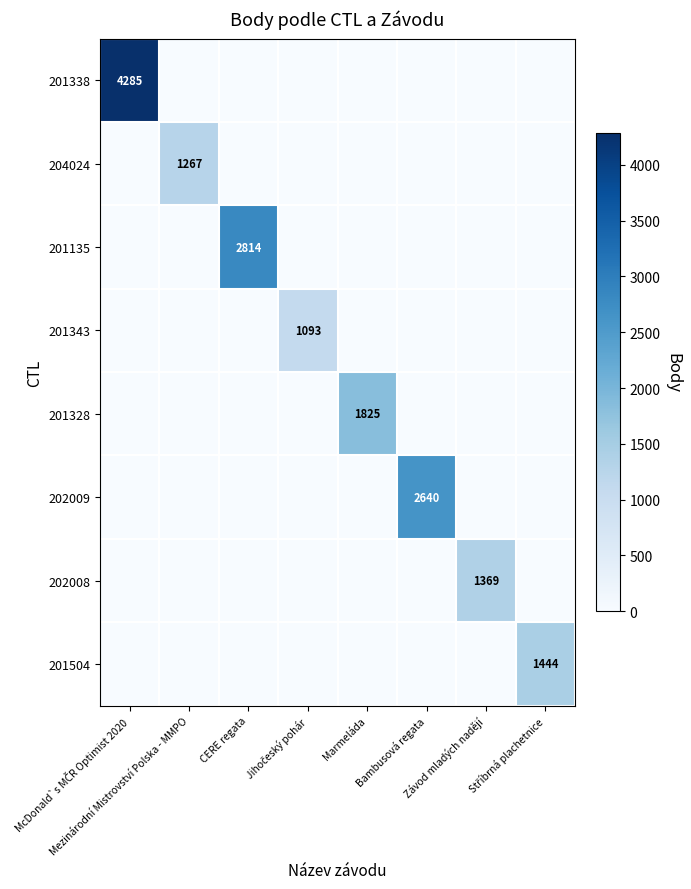

What is the total value across all series at Závod mladých nadějí?

1369